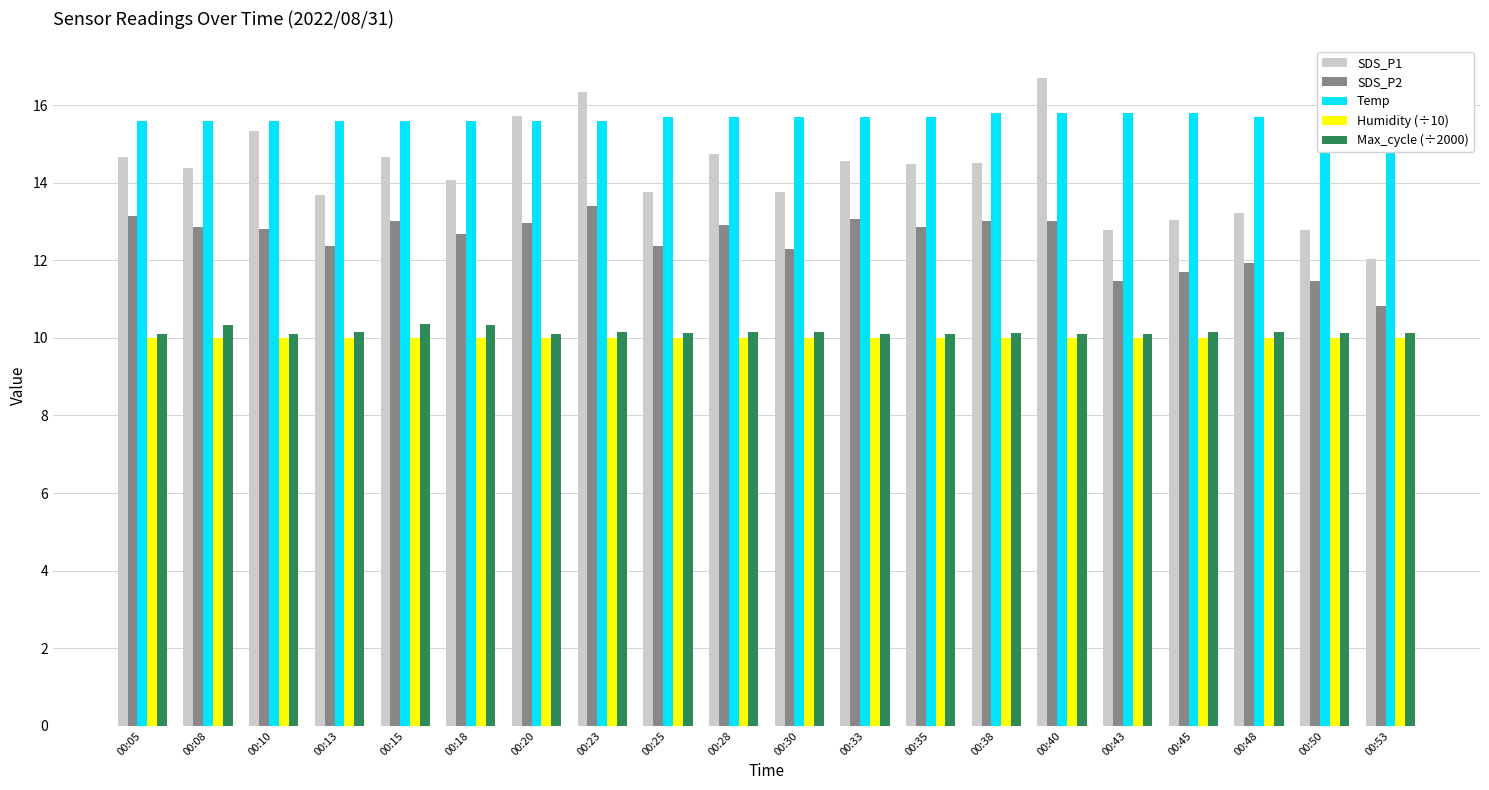

What are all the series names shown in the legend?

SDS_P1, SDS_P2, Temp, Humidity (÷10), Max_cycle (÷2000)